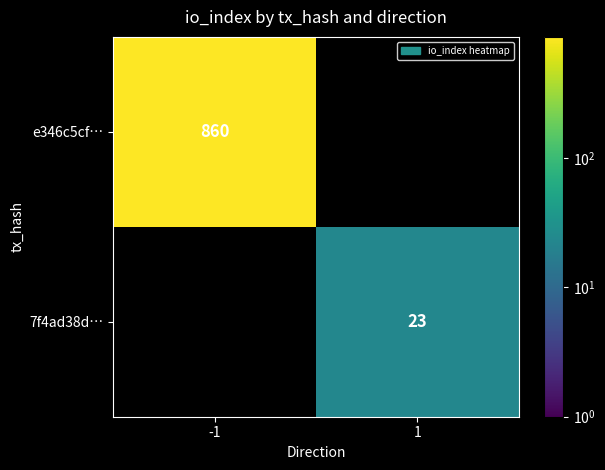

Count the number of categories in the chart.

2